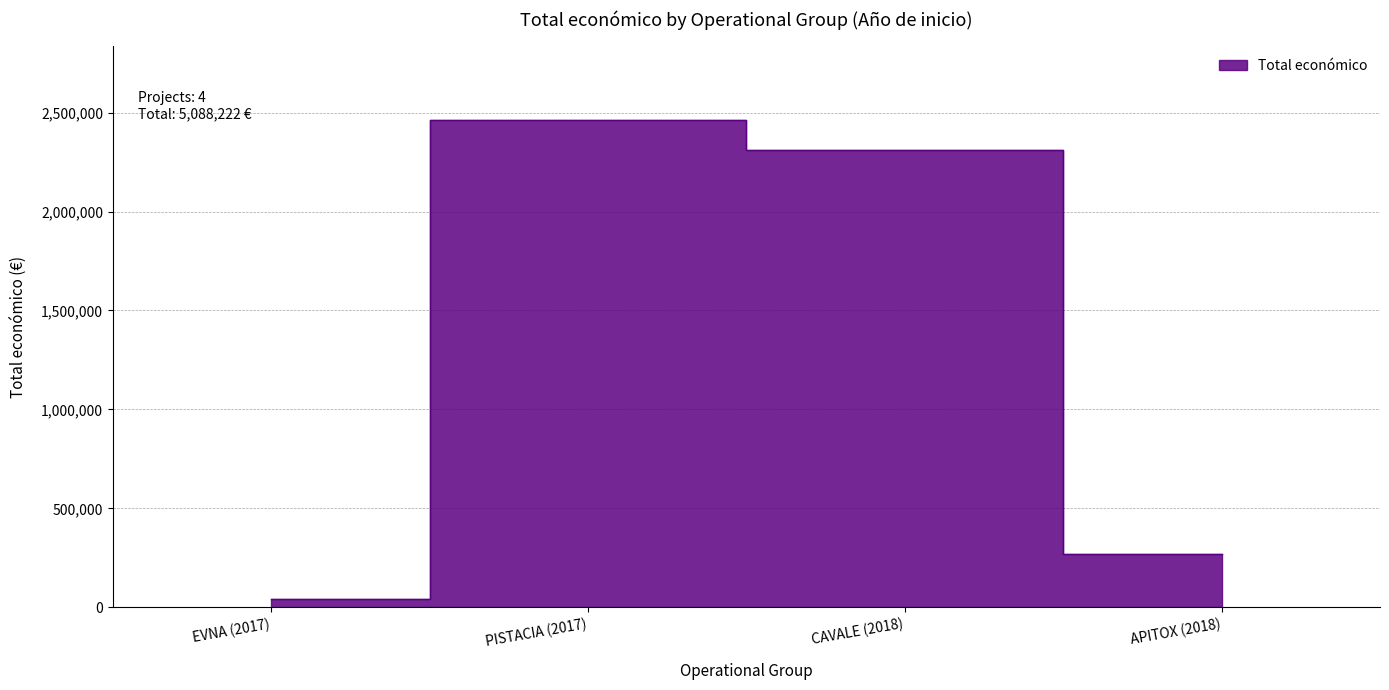

Where is the first local maximum?

PISTACIA (2017)